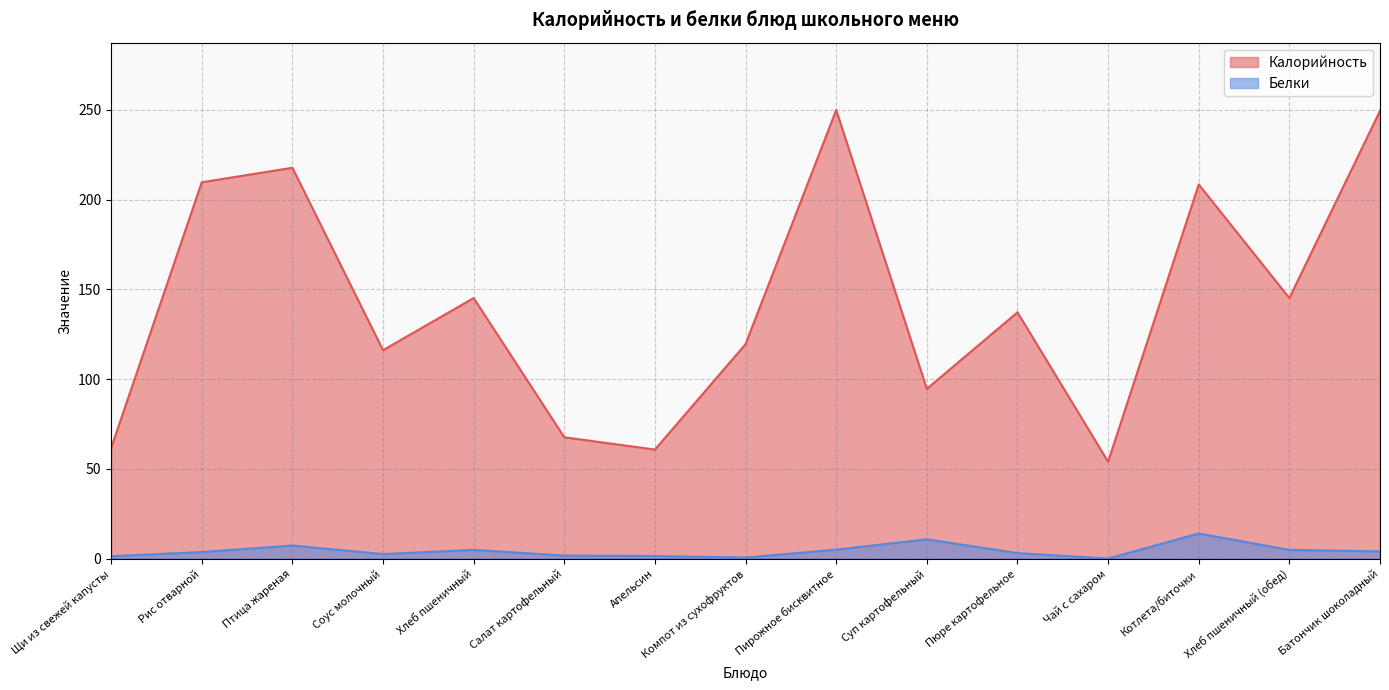

What is the spread (max minus min) of values at Компот из сухофруктов?

118.9